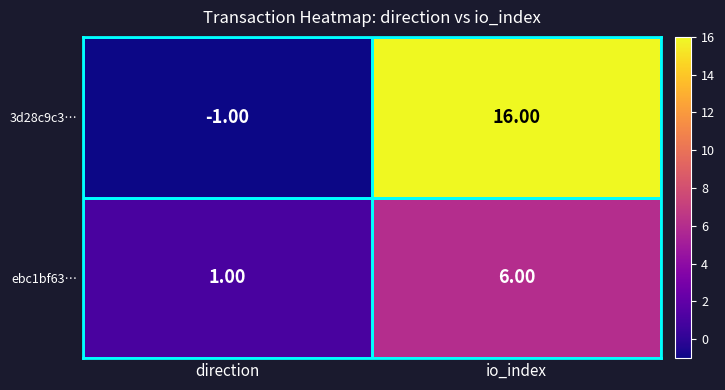

What is the difference between the 3d28c9c3… values at io_index and direction?

17